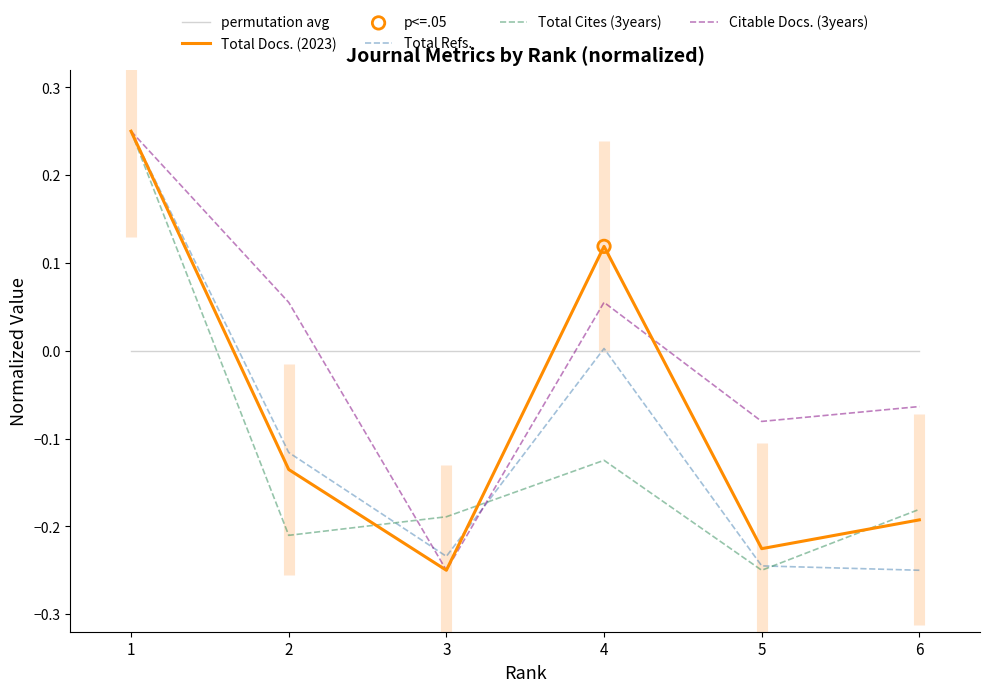

At how many categories does at least one series exceed 0?

3